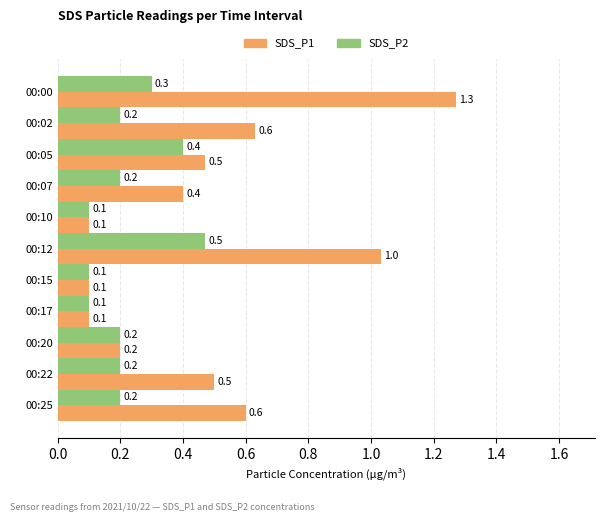

What is the sum of all SDS_P1 values?

5.4